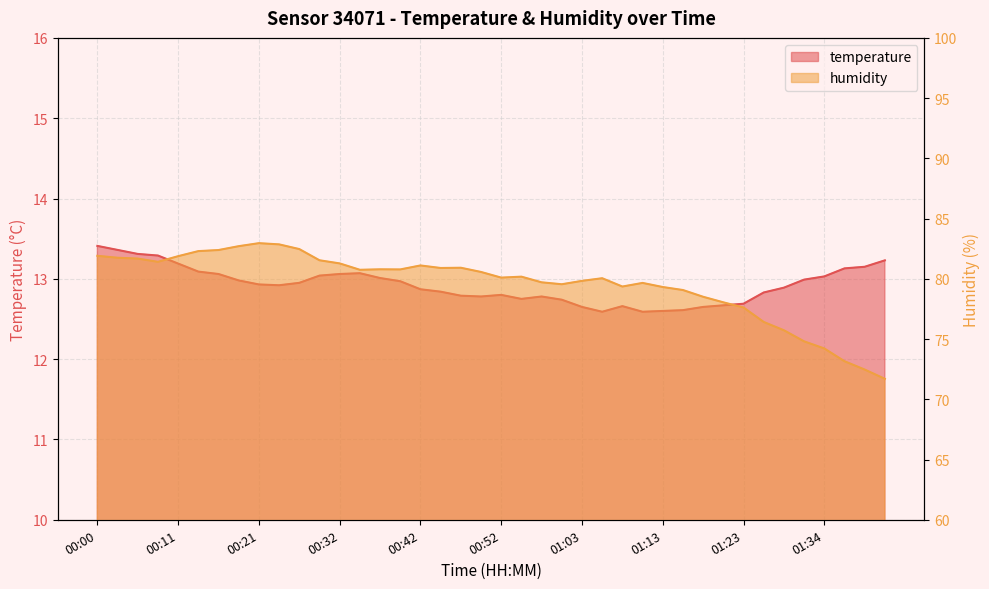

Is the value of temperature at 01:41 greater than the value of humidity at 00:34?

No